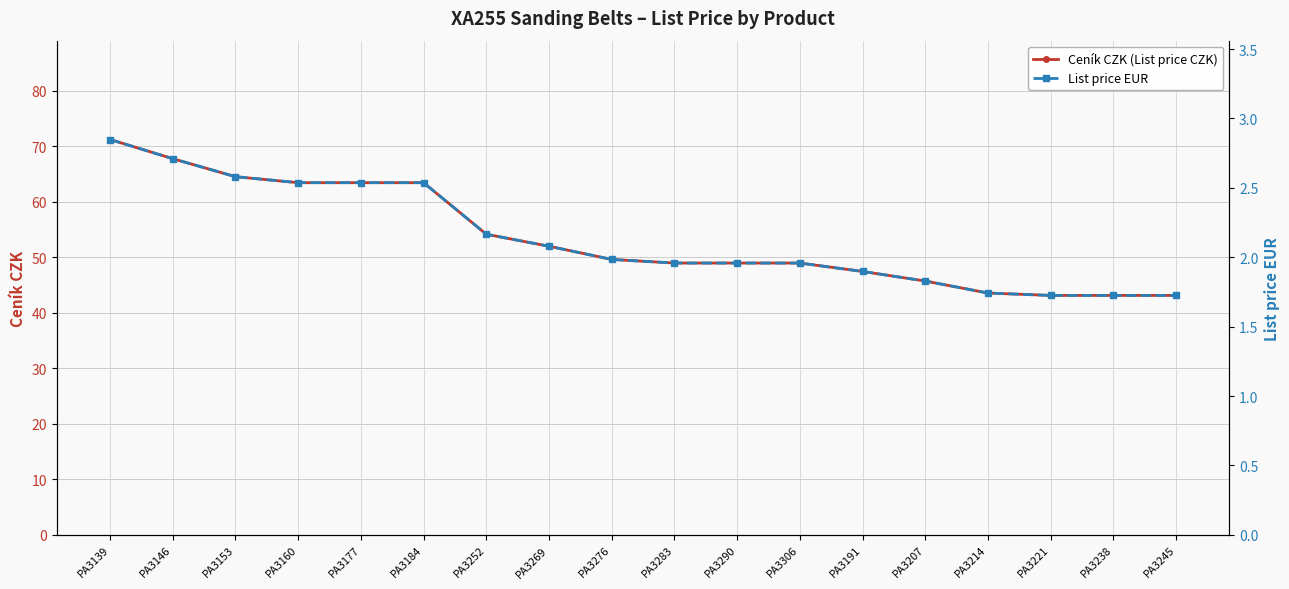

The value of List price EUR at PA3146 is 2.7. True or false?

True